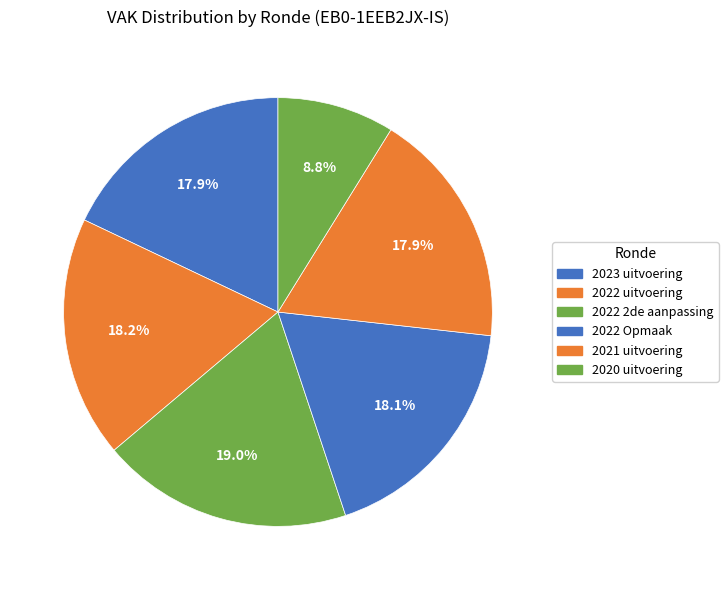

True or false: 2022 Opmaak accounts for 28% of the total.

False